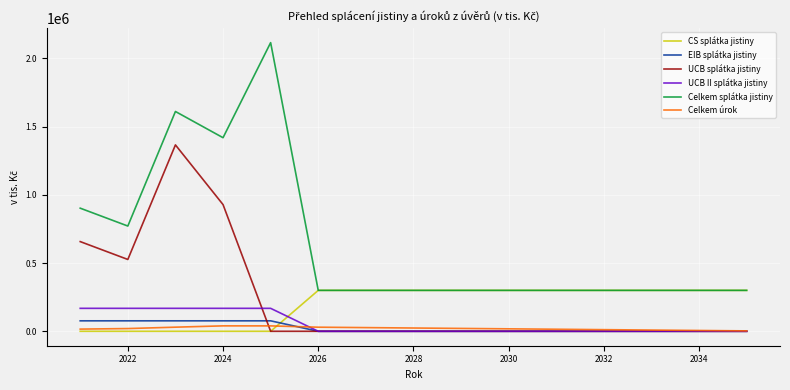

After their last crossing, which series has the higher values: Celkem úrok or CS splátka jistiny?

CS splátka jistiny